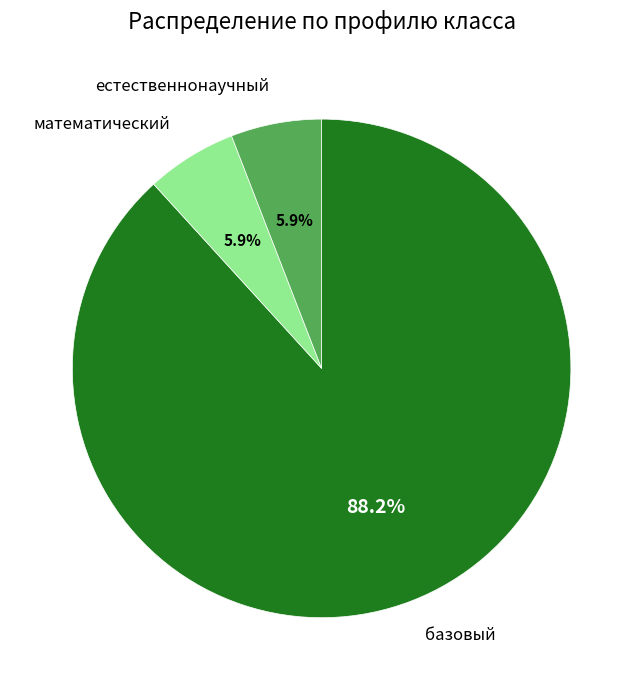

Is there any slice that represents more than half of the pie?

Yes